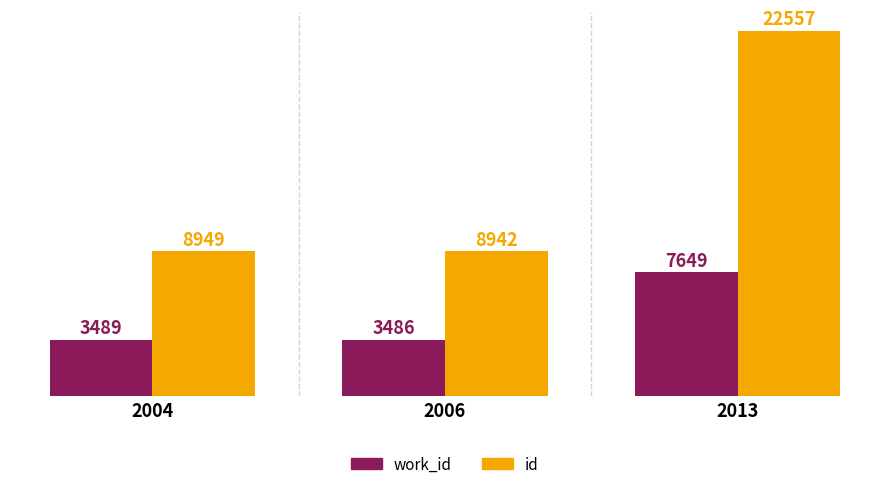

Read the work_id value at 2013.

7649